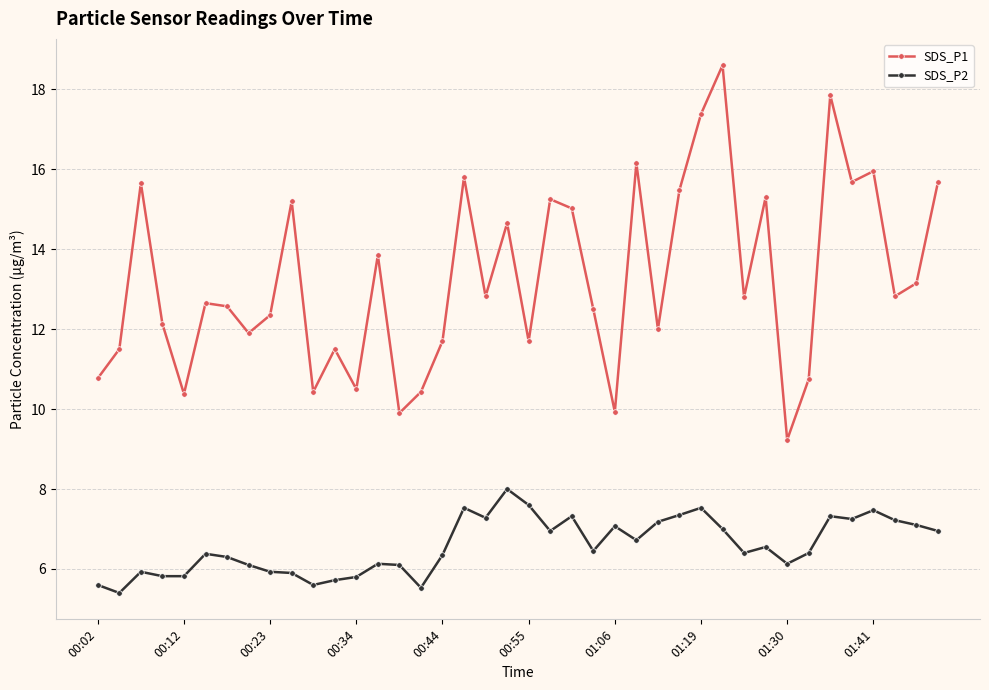

What is the minimum value shown in the chart?

5.4